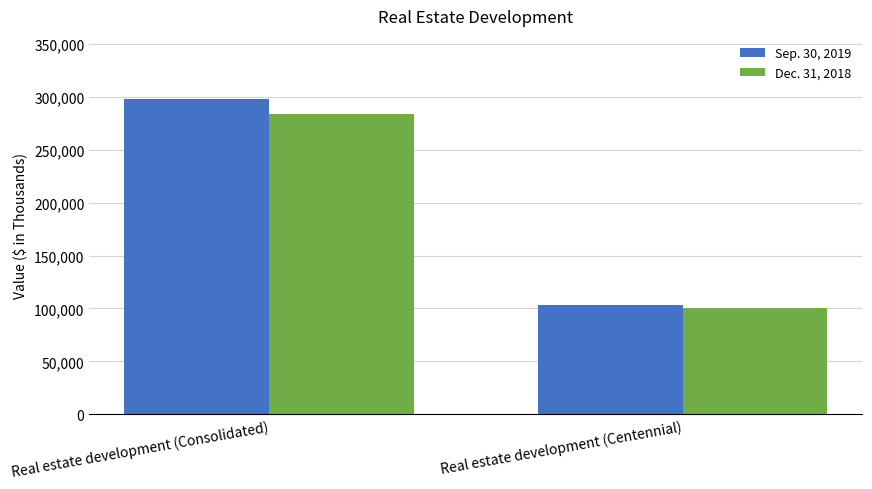

Reading left to right, extract all data points from this chart.

Sep. 30, 2019: 297879	103527
Dec. 31, 2018: 283385	100311